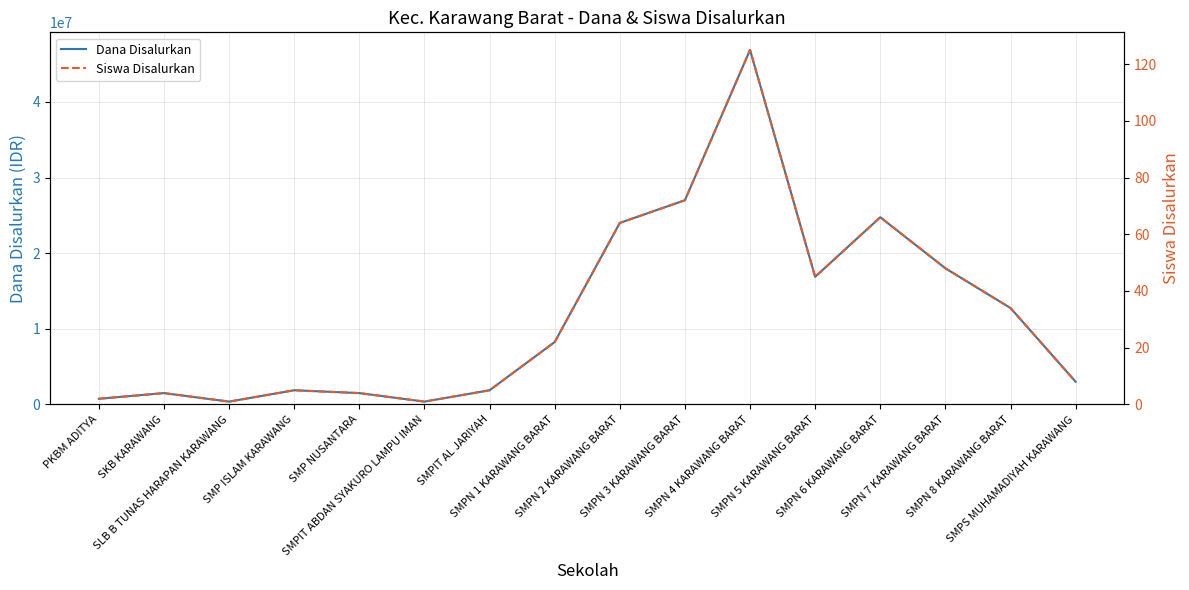

Where is Dana Disalurkan nearest to the value 23625000?

SMPN 2 KARAWANG BARAT